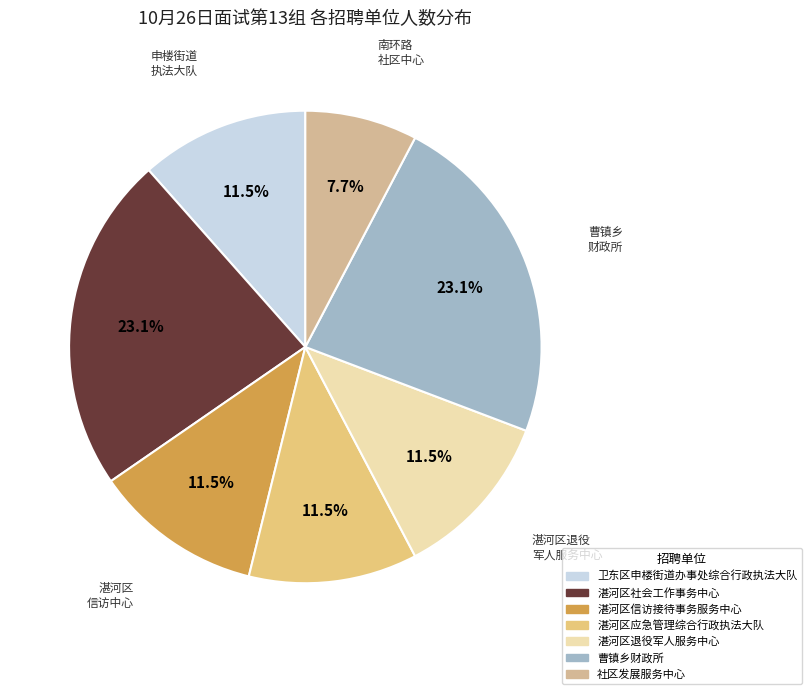

What portion of the pie excludes 湛河区社会工作事务中心?

76.9%